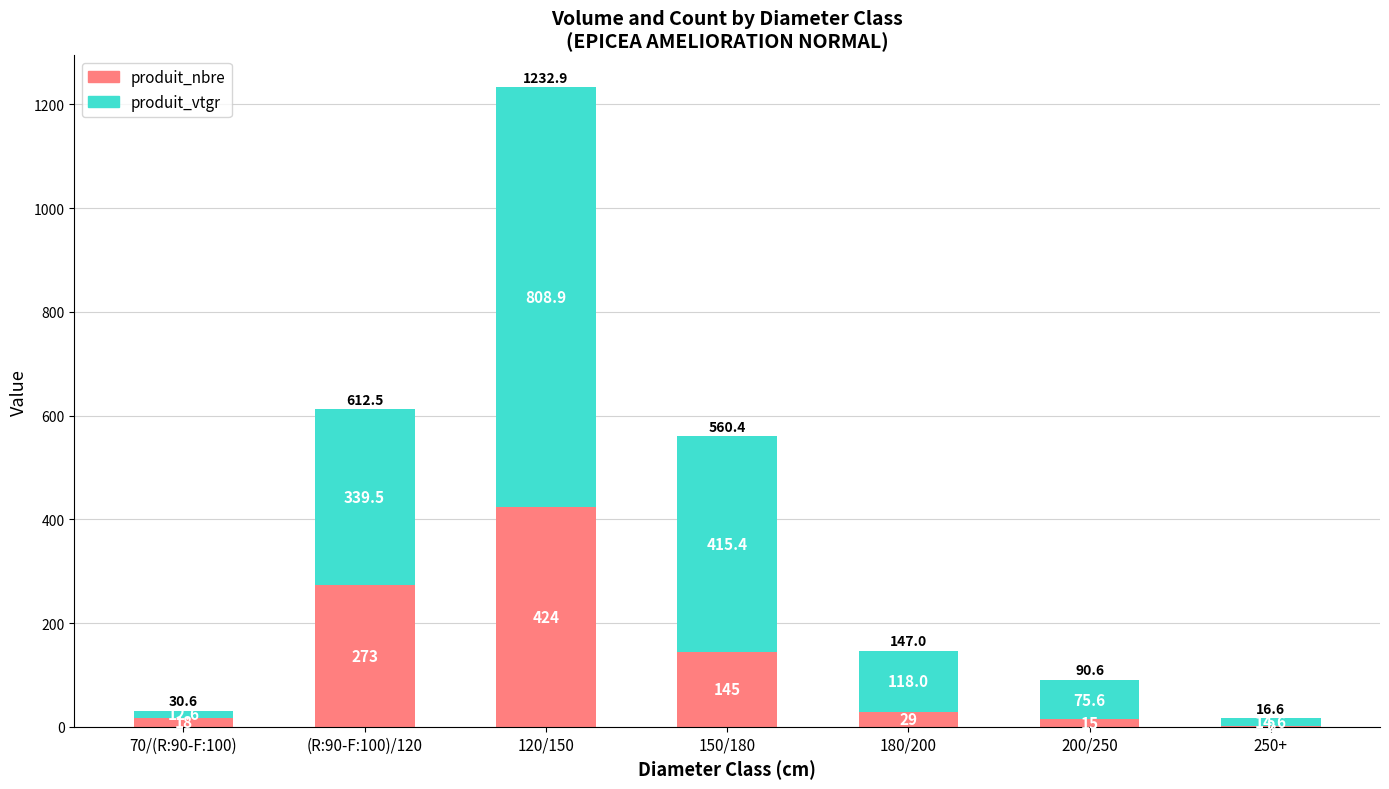

Are the bars horizontal?

No